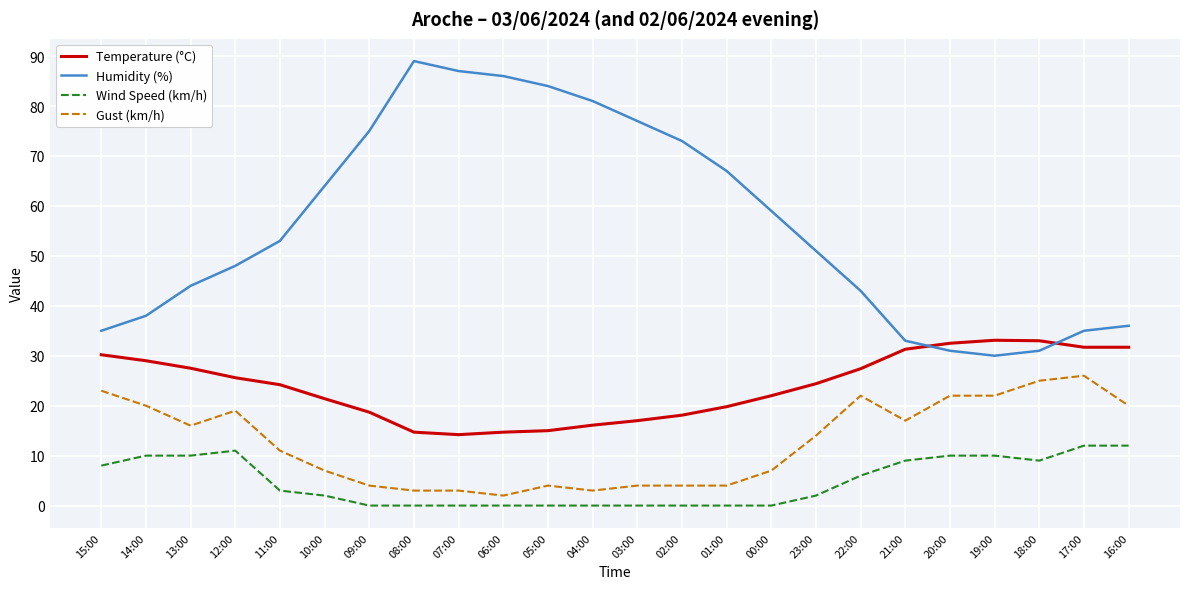

True or false: Gust (km/h) and Temperature (°C) intersect in this chart.

False